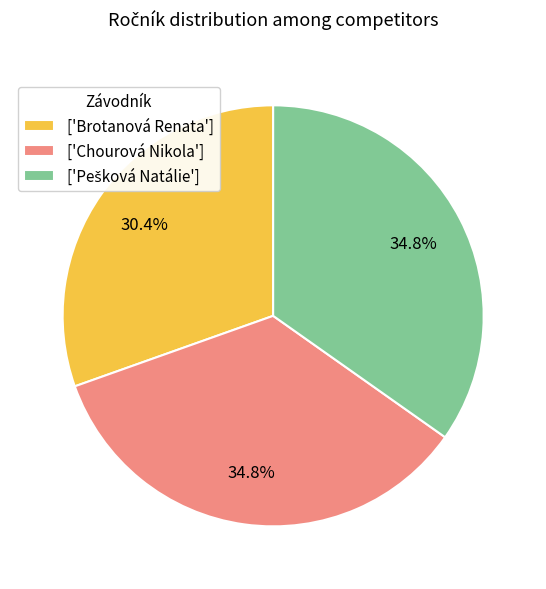

Is there any slice that represents more than half of the pie?

No